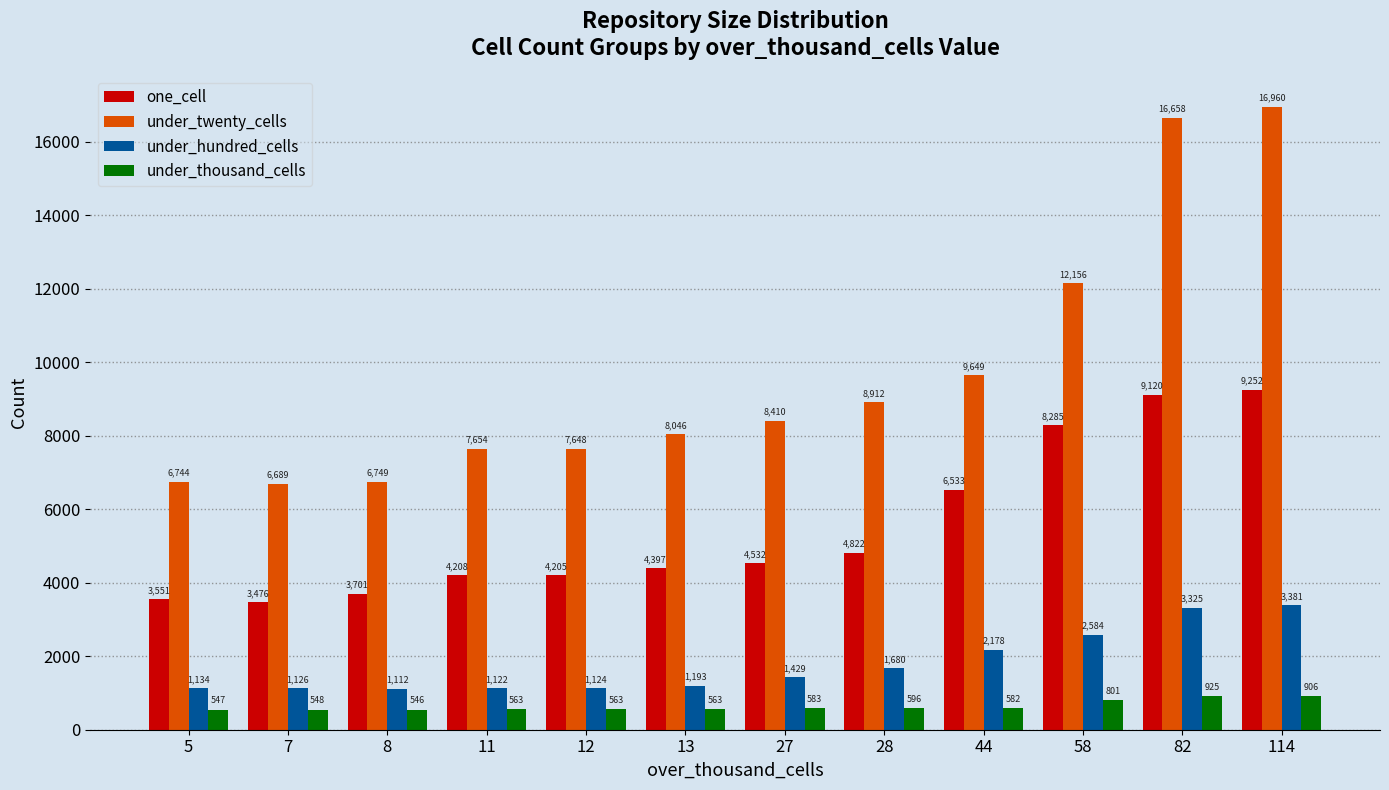

What is the difference between the second highest and minimum values in the under_twenty_cells series?

9969